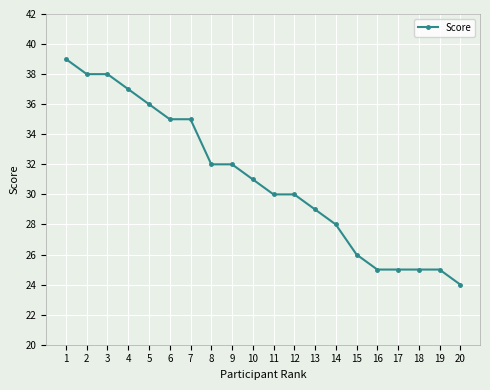

What is the smallest value displayed?

24